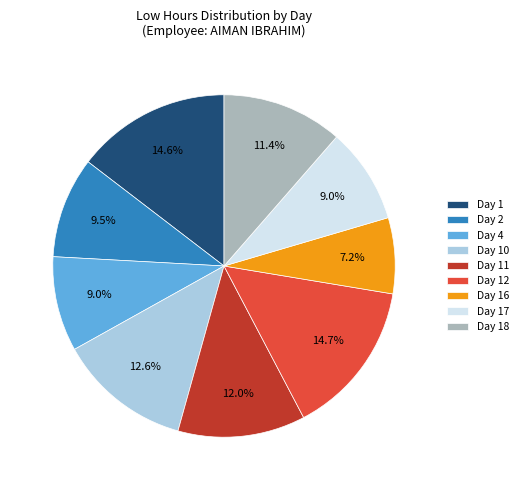

What portion of the pie excludes Day 17?

91.0%